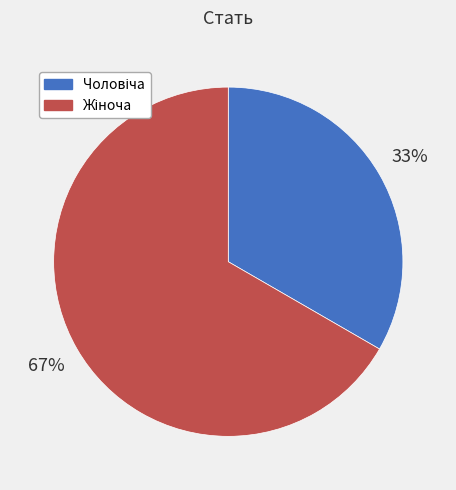

To the nearest percent, what is the average slice percentage?

50%